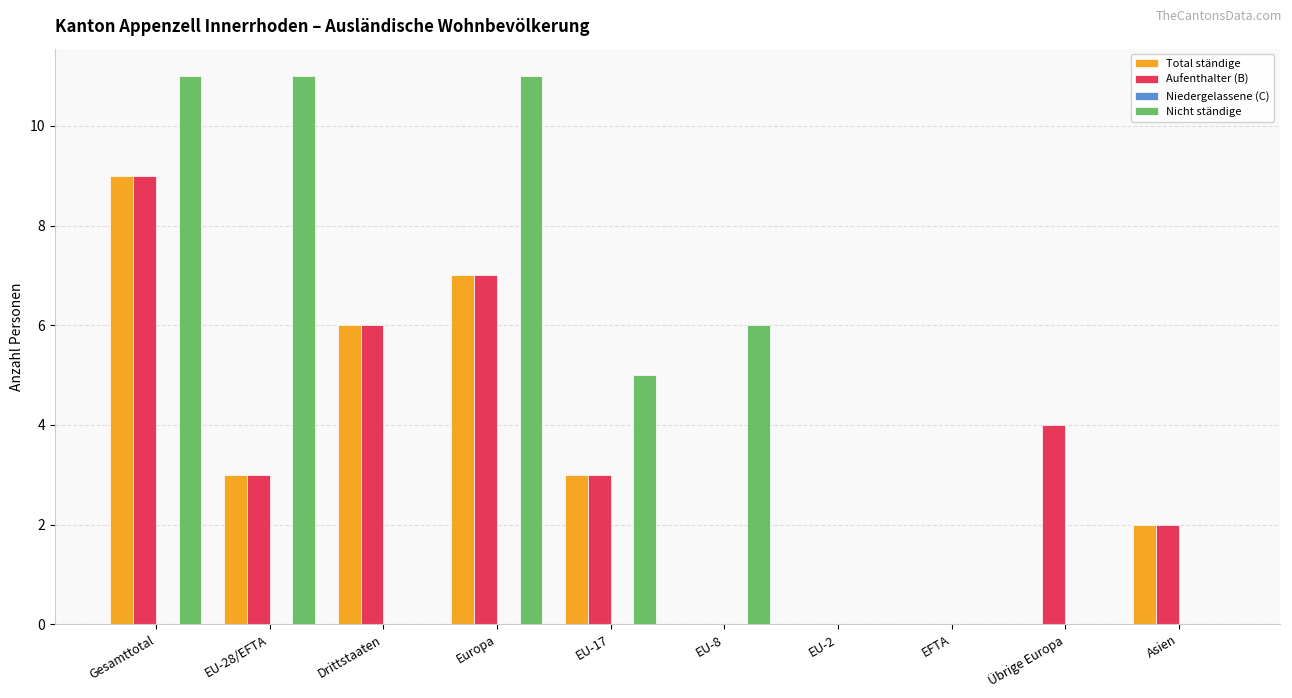

What is the spread (max minus min) of values at EU-17?

2